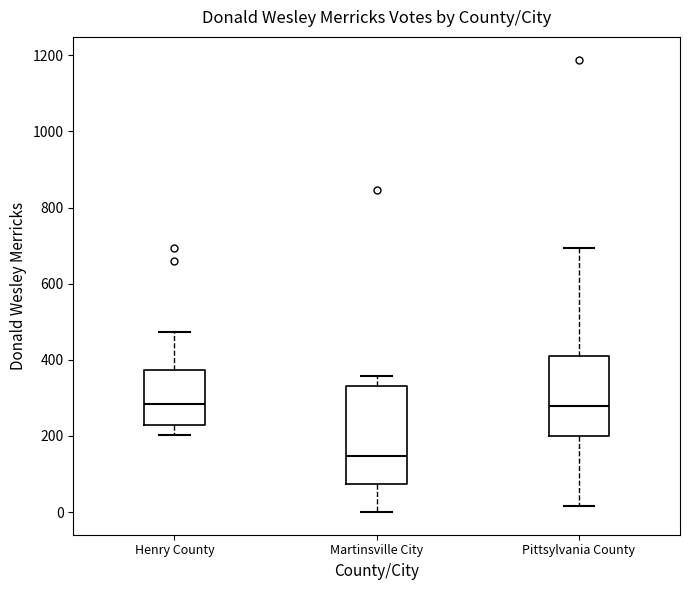

Where does the lower whisker of the box for Pittsylvania County end on the y-axis? The values are not printed on the chart, so give them approximately, as read against the axis.

20